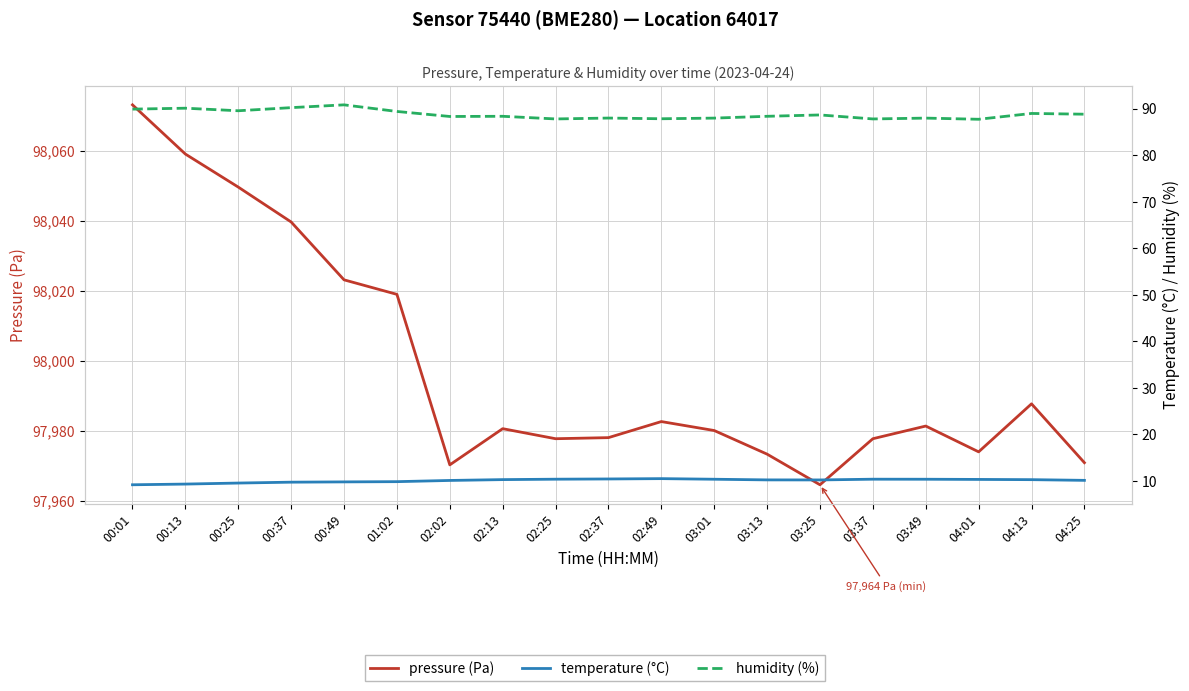

True or false: pressure (Pa) has a value of 97980.0 at 03:01.

True